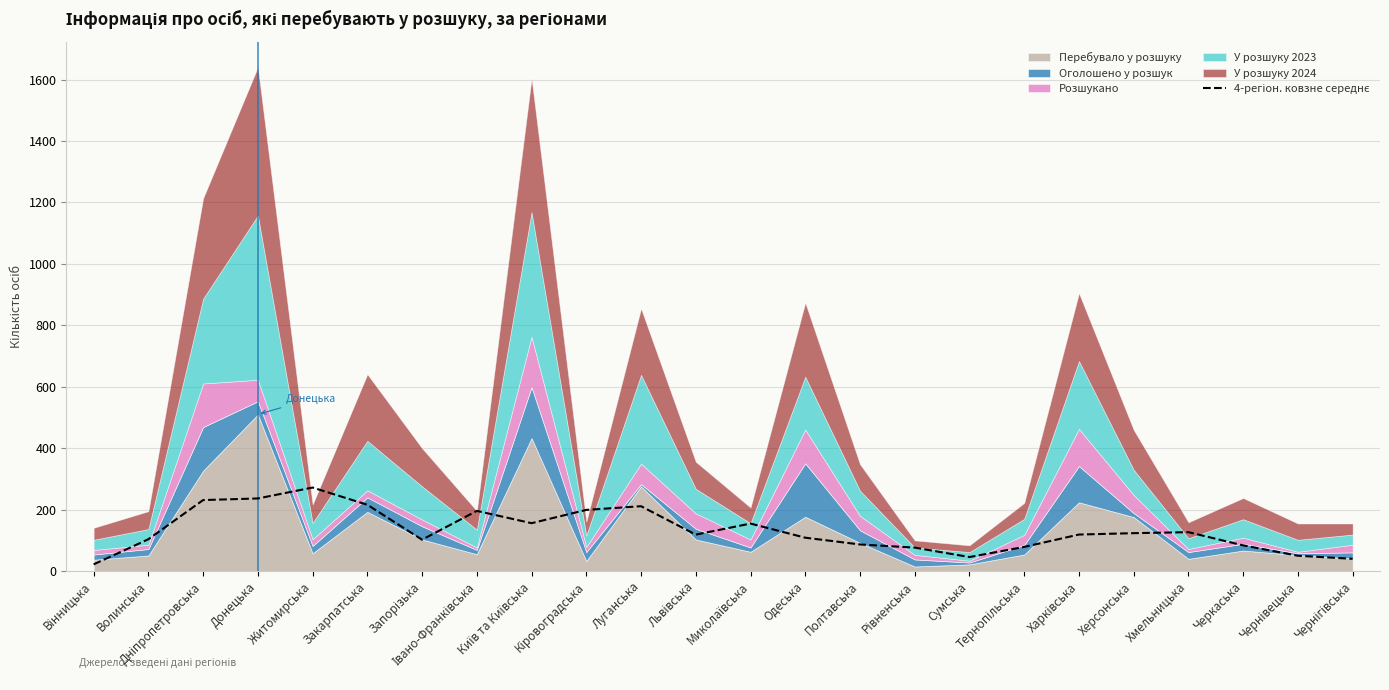

What is the difference between the second highest and second lowest values?

196.5